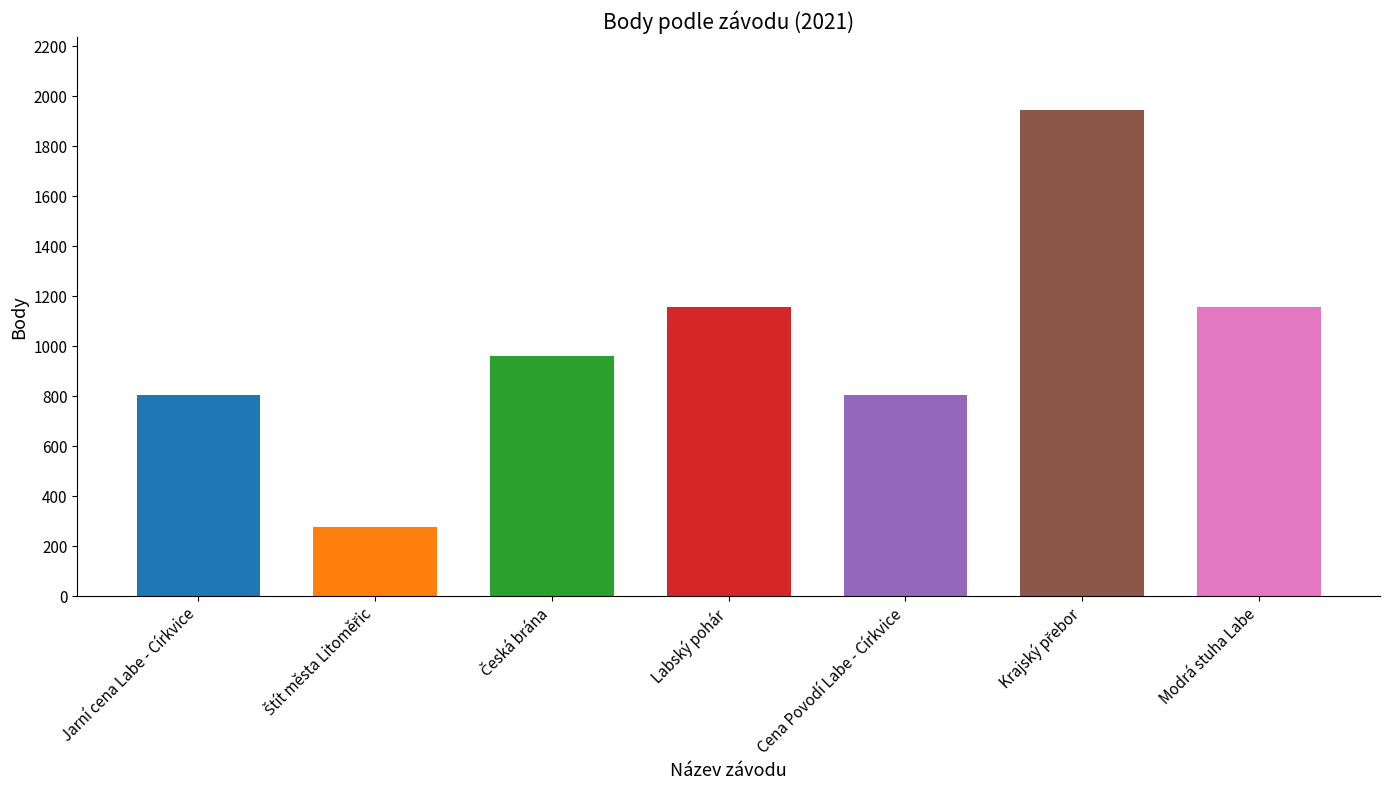

What is the label of the 7th bar from the left?

Modrá stuha Labe